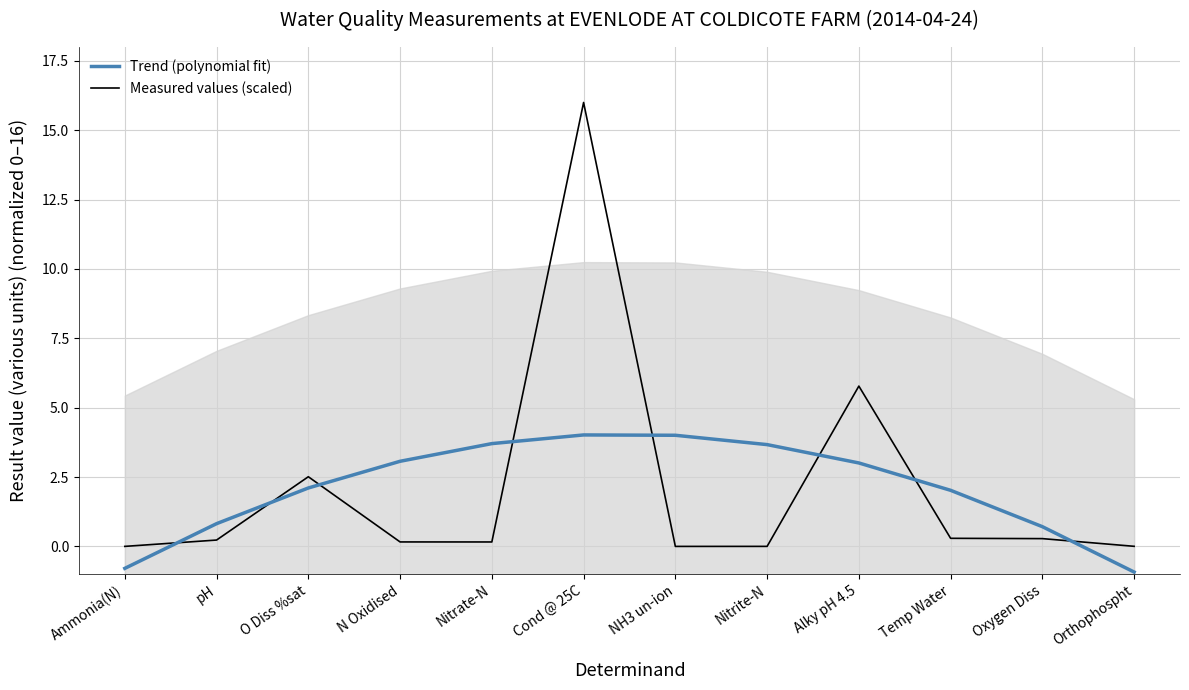

Rank the categories by Measured values (scaled) value from highest to lowest.

Cond @ 25C, Alky pH 4.5, O Diss %sat, Temp Water, Oxygen Diss, pH, N Oxidised, Nitrate-N, Orthophospht, Nitrite-N, Ammonia(N), NH3 un-ion